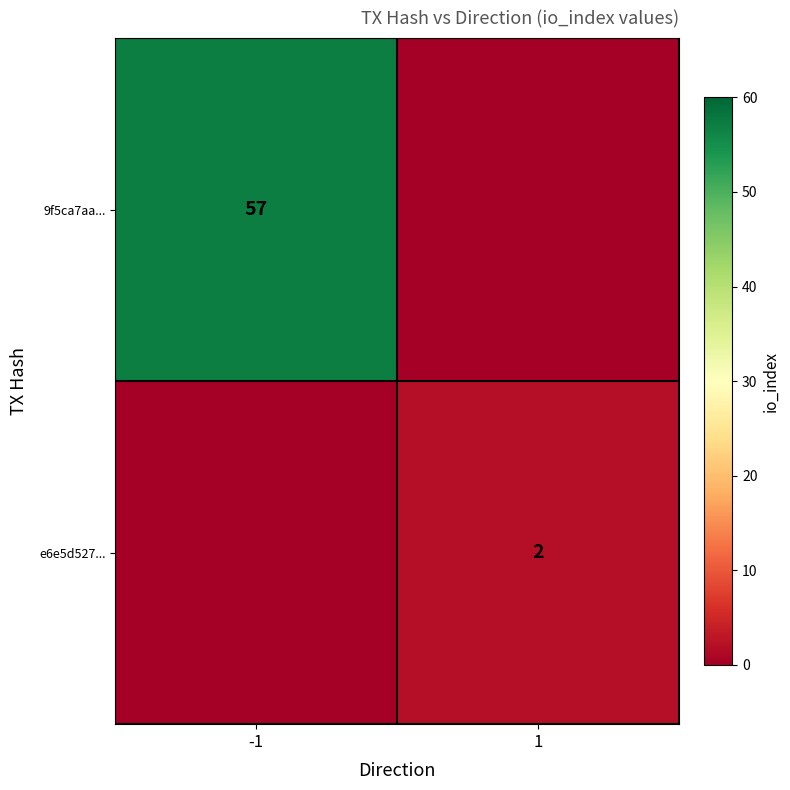

True or false: e6e5d527... has a value of 2 at 1.

True